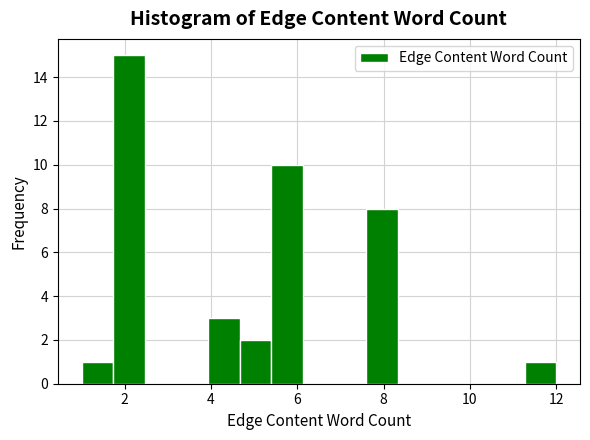

Read against the x-axis, roughly where is the centre of the tallest bar?

2.2